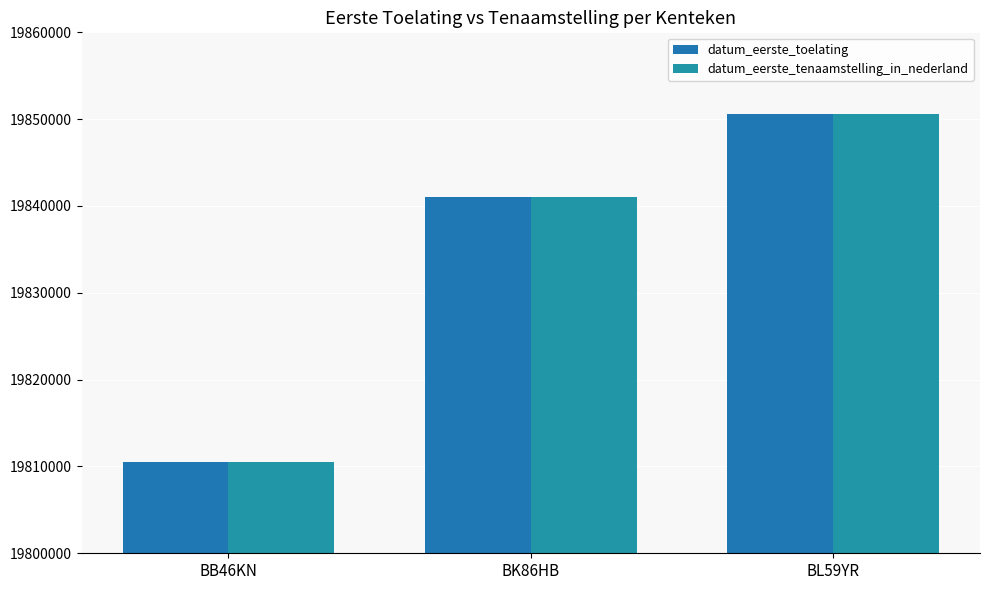

What is the difference between the maximum and minimum values in the datum_eerste_tenaamstelling_in_nederland series?

40091